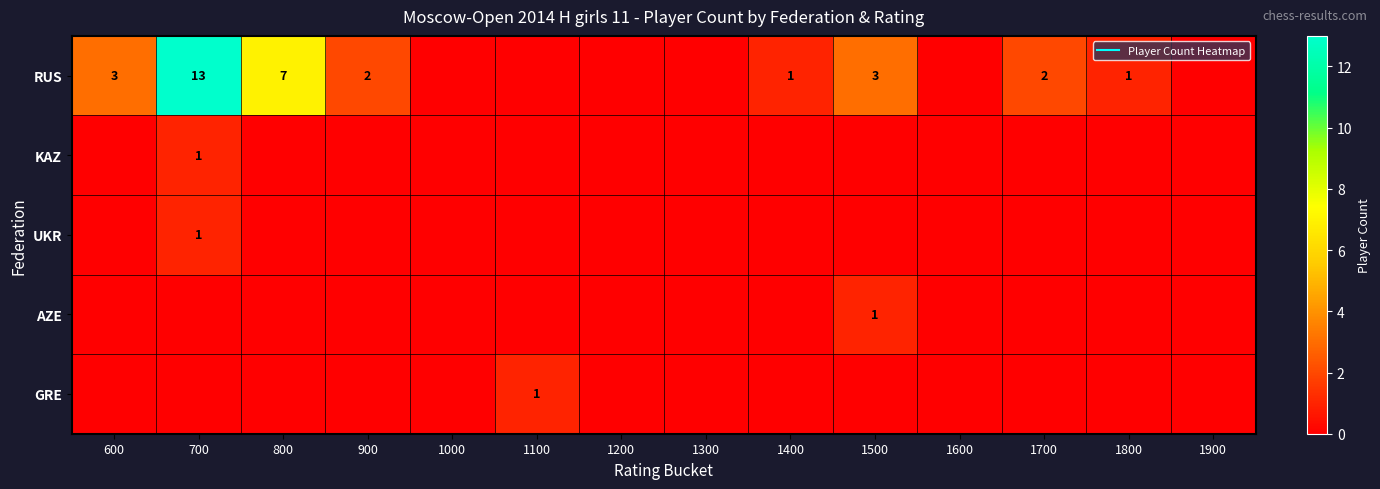

True or false: UKR has a value of 1 at 1900.

False